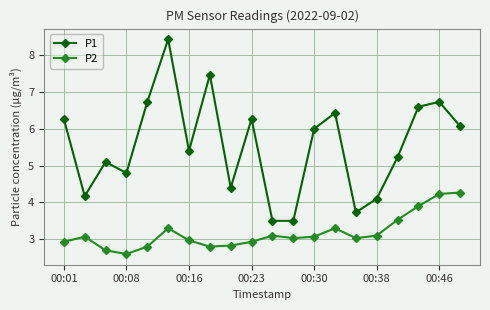

How many interior local peaks does the P1 series have?

6